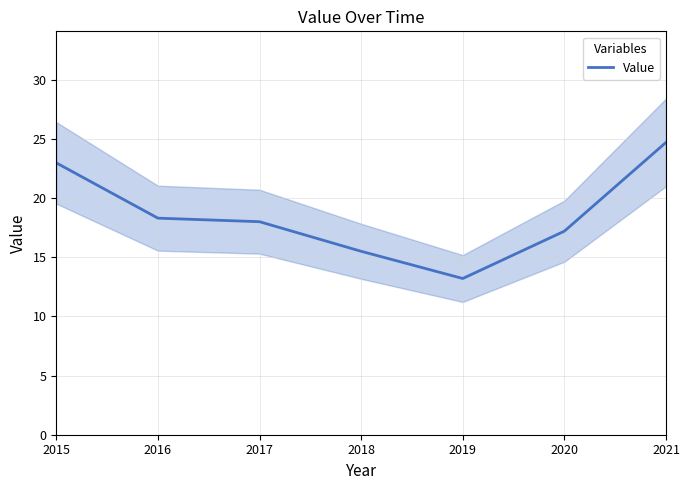

What is the sum of all values?

129.9